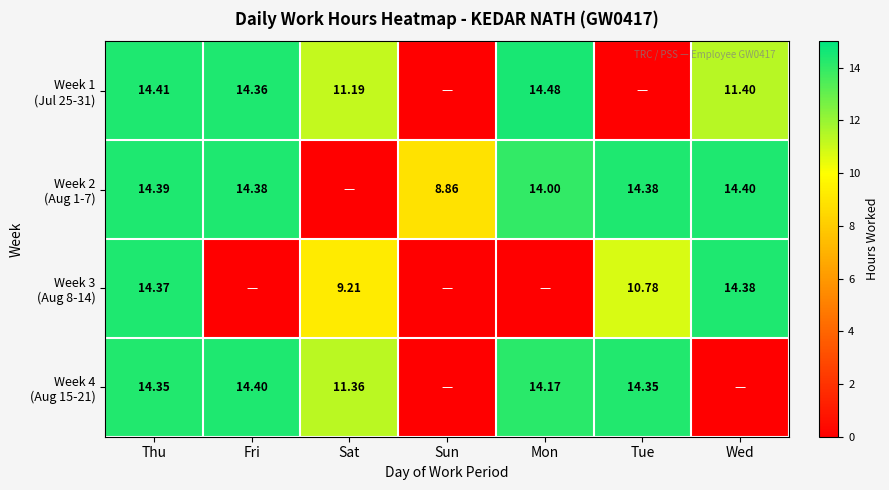

At which label does Week 3 (Aug 8-14) first exceed 9?

Thu